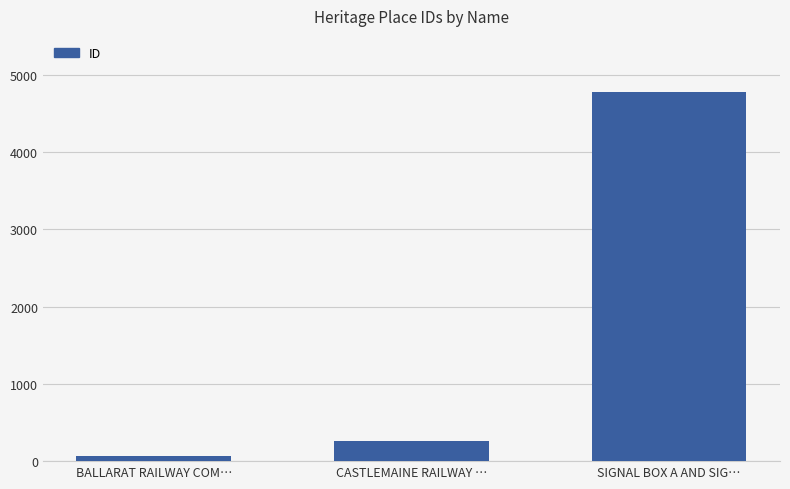

Which category has the highest value across all series?

SIGNAL BOX A AND SIG…